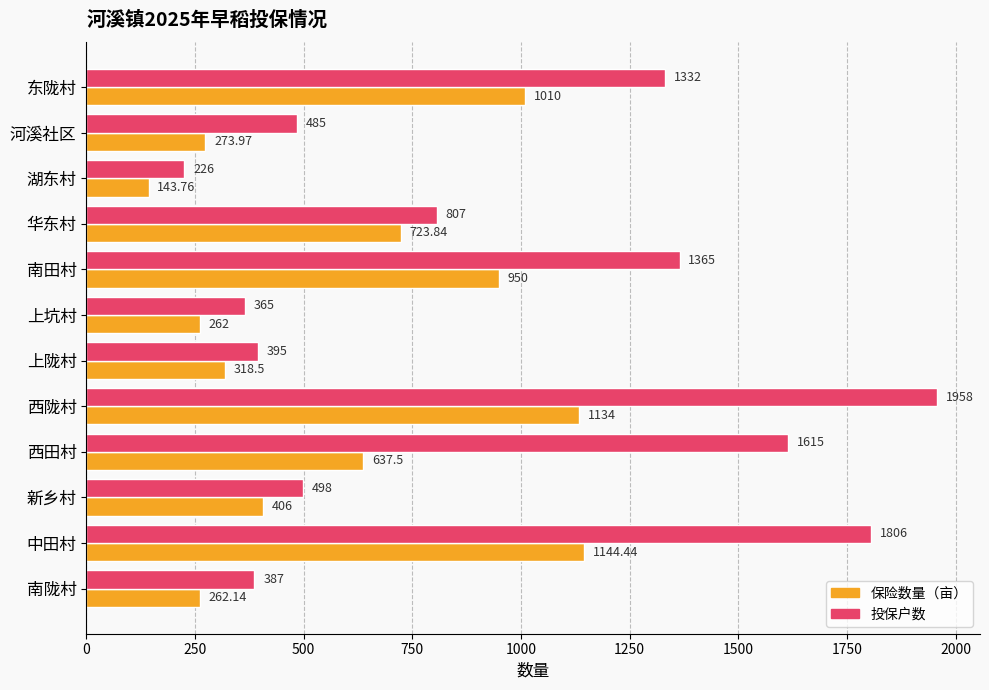

Which series has the largest range (max minus min)?

投保户数